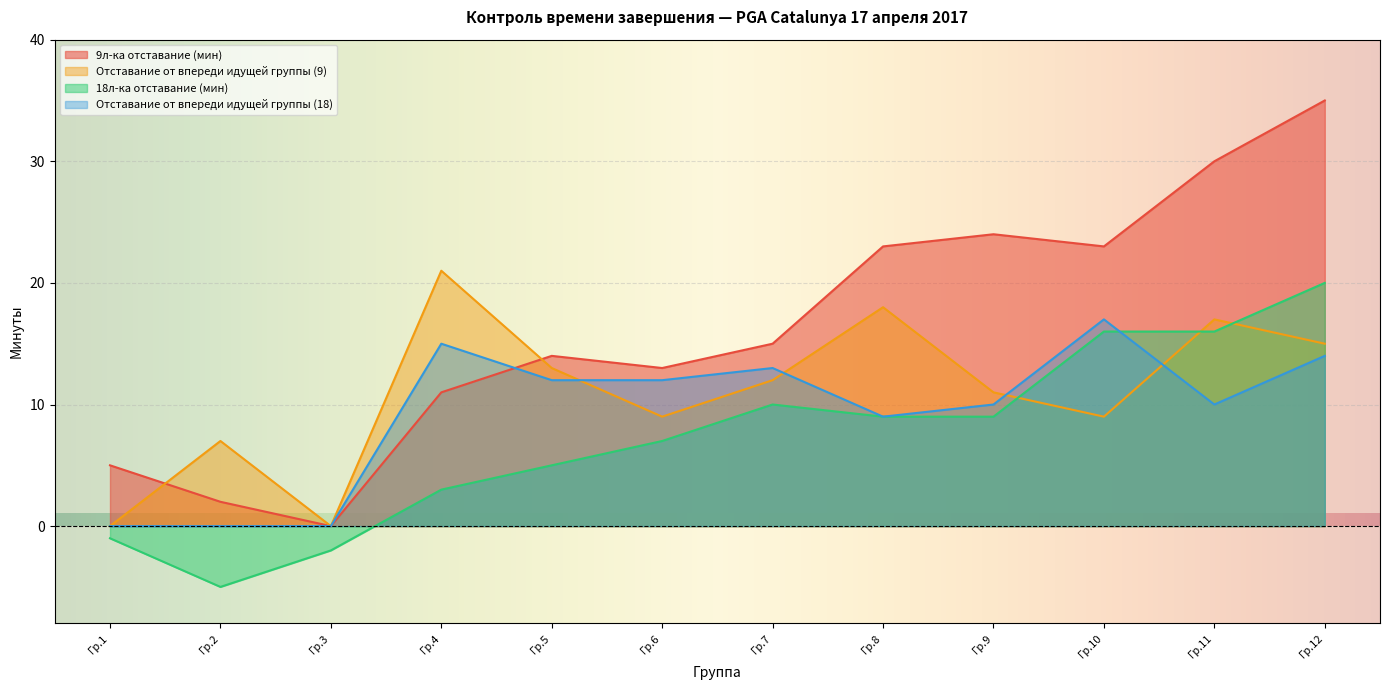

The Отставание от впереди идущей группы (9) series shows 9 at Гр.6. True or false?

True